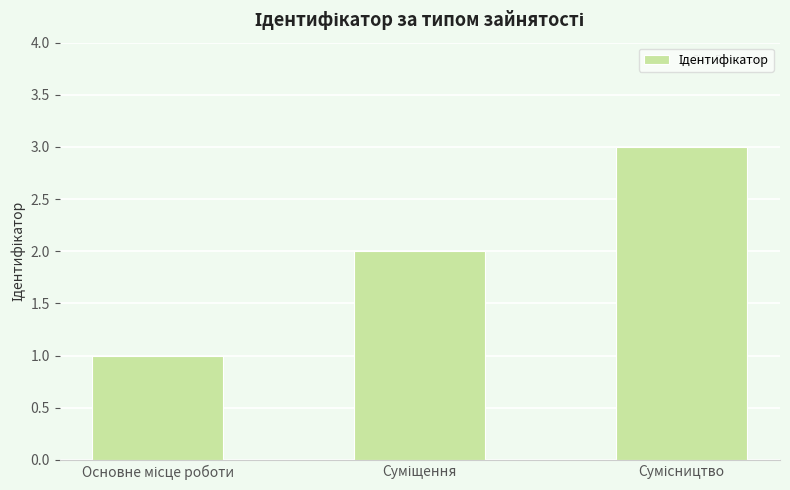

How many values are below 2?

1